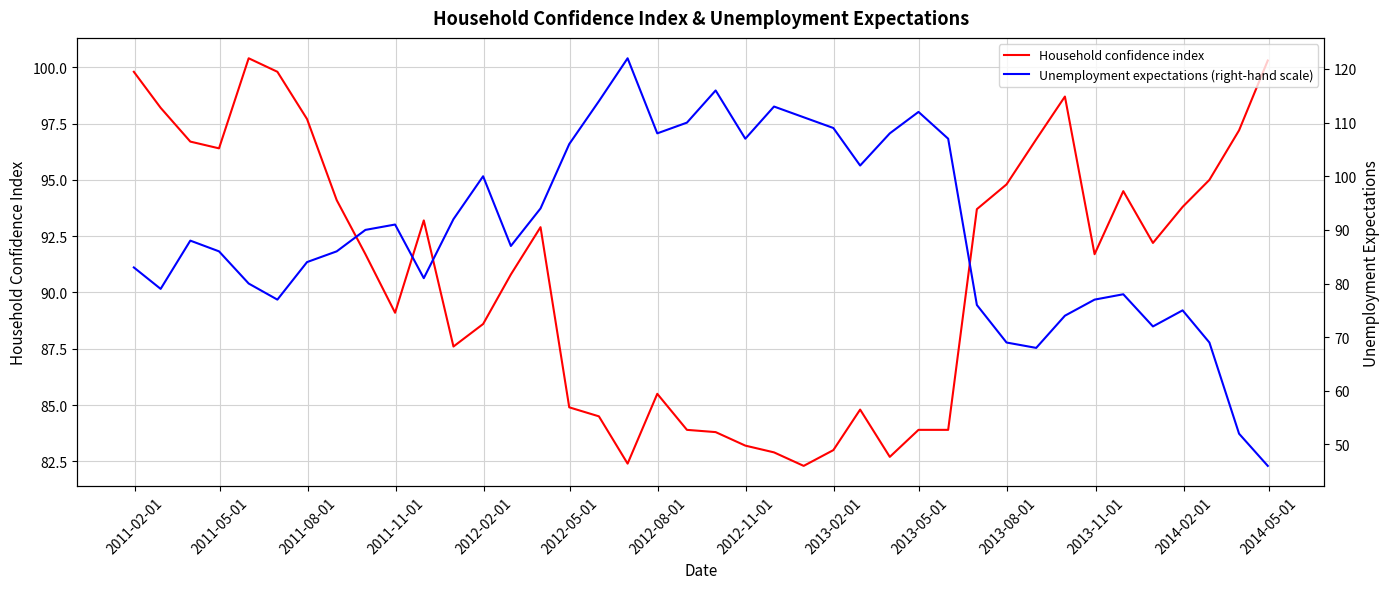

What are all the series names shown in the legend?

Household confidence index, Unemployment expectations (right-hand scale)